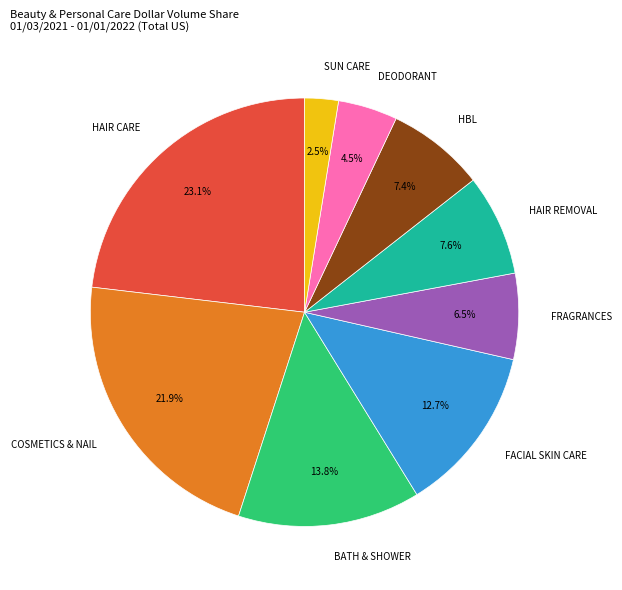

To the nearest percent, what is the average slice percentage?

11%